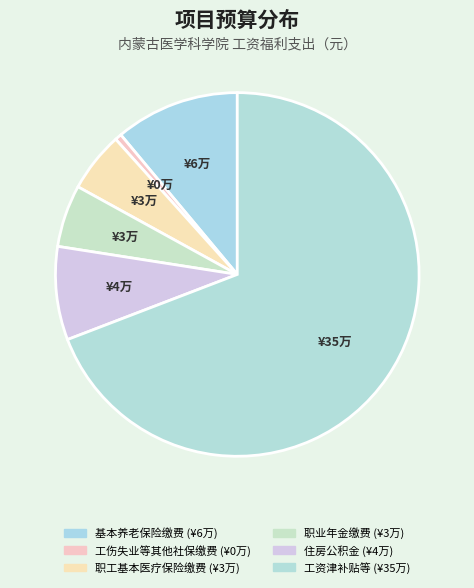

How many slices are in this pie chart?

6